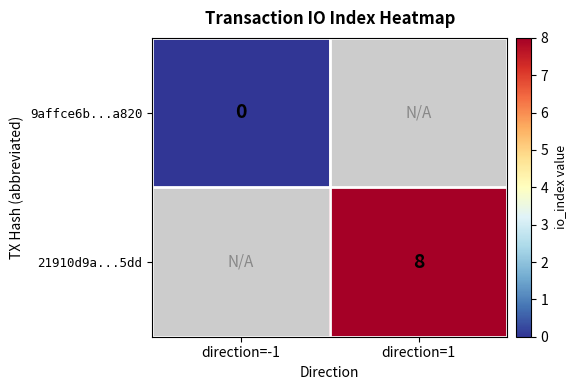

At how many categories does at least one series exceed 7?

1